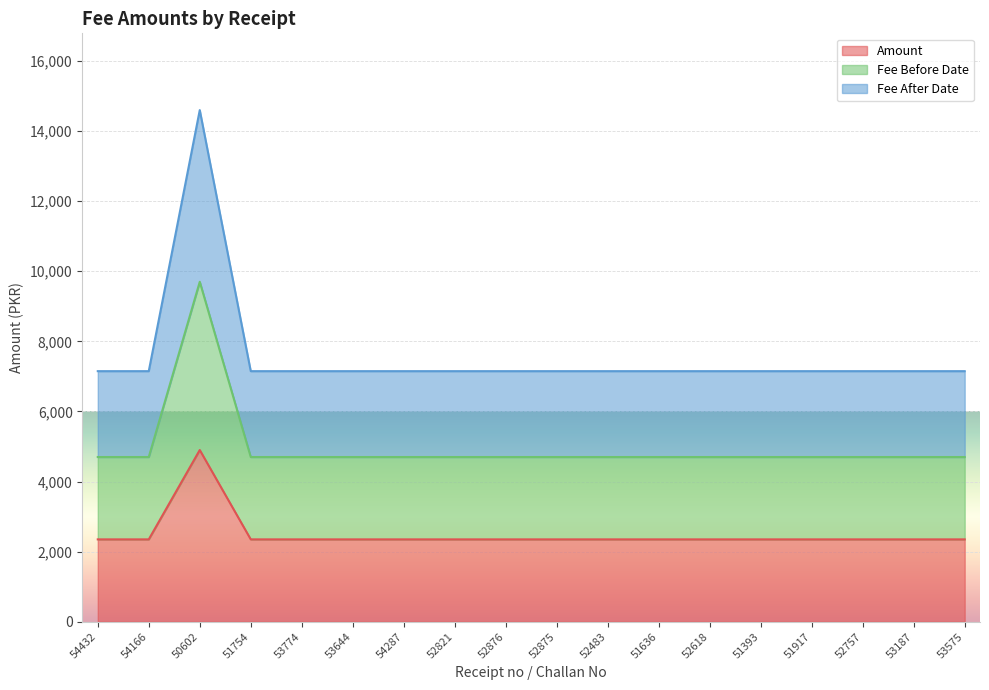

What is the label of the 16th point from the left?

52757